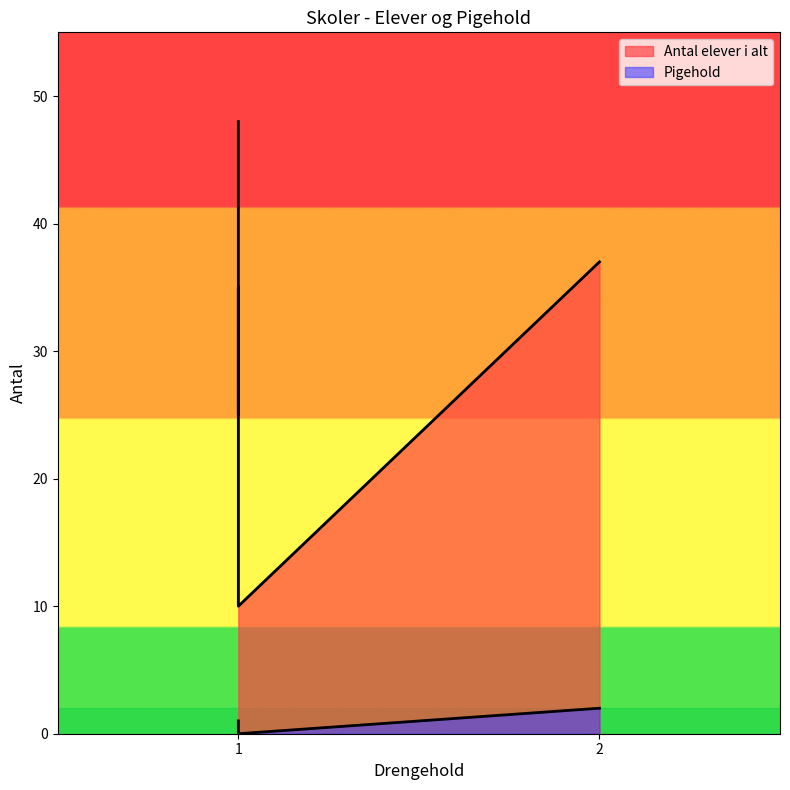

How many distinct data groups are displayed?

2